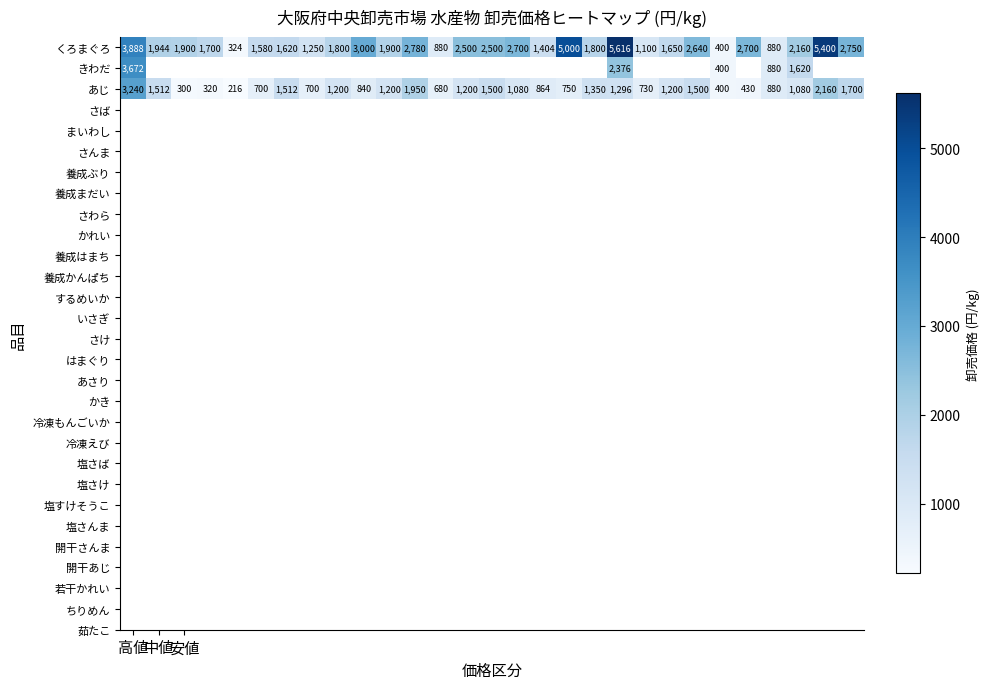

Where does the くろまぐろ series first go above 1900?

高値